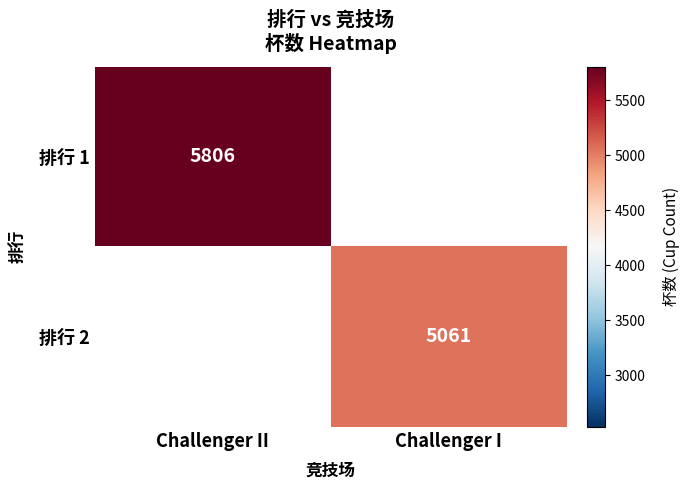

Is the value of 排行 2 at Challenger I greater than the value of 排行 1 at Challenger II?

No